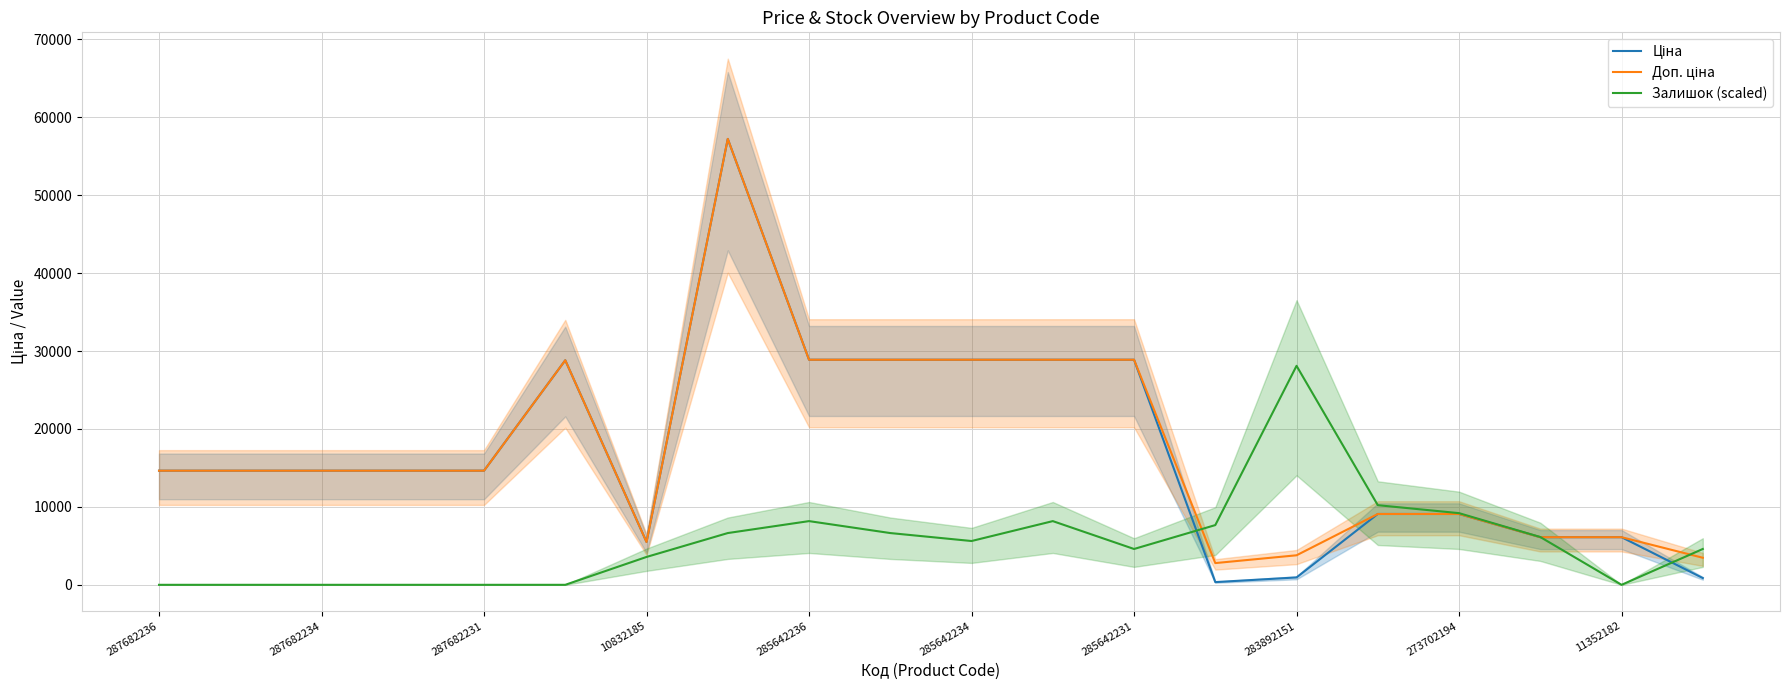

Is it true that Залишок (scaled) equals 28106.7 at 283892151?

True